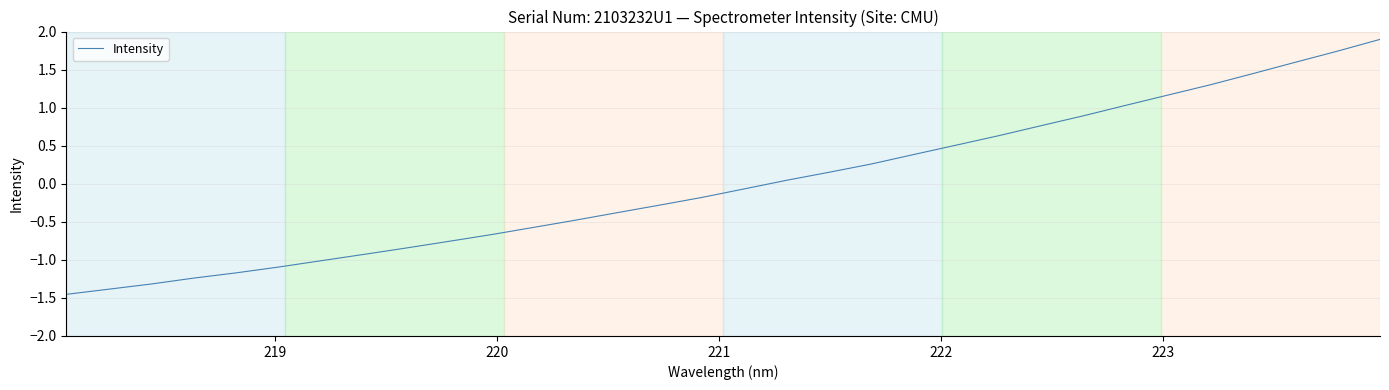

What is the difference between the maximum and minimum values?

3.4